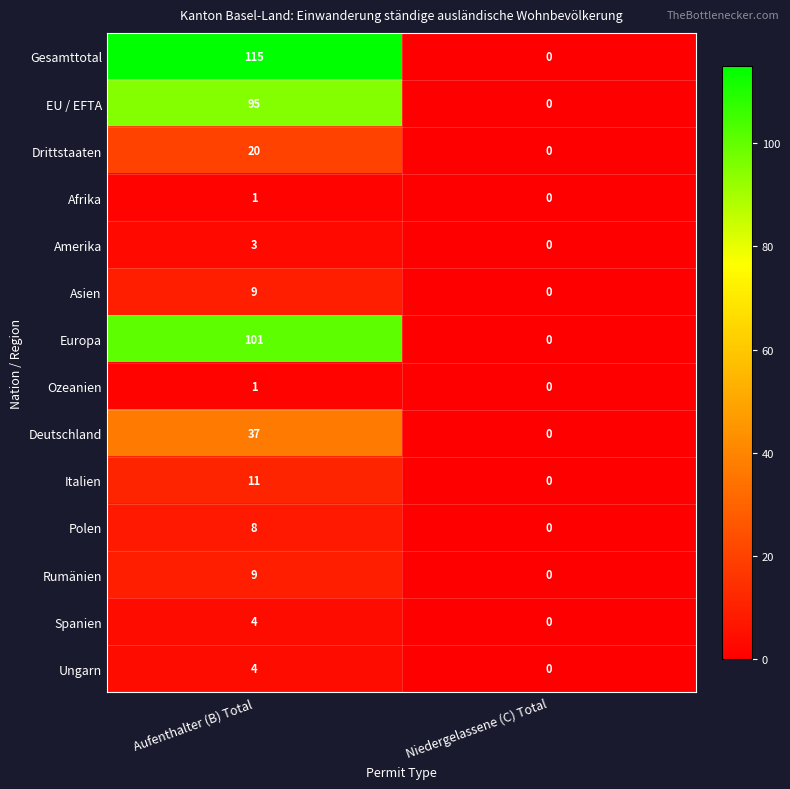

What is the difference between the highest and lowest values at Aufenthalter (B) Total?

114